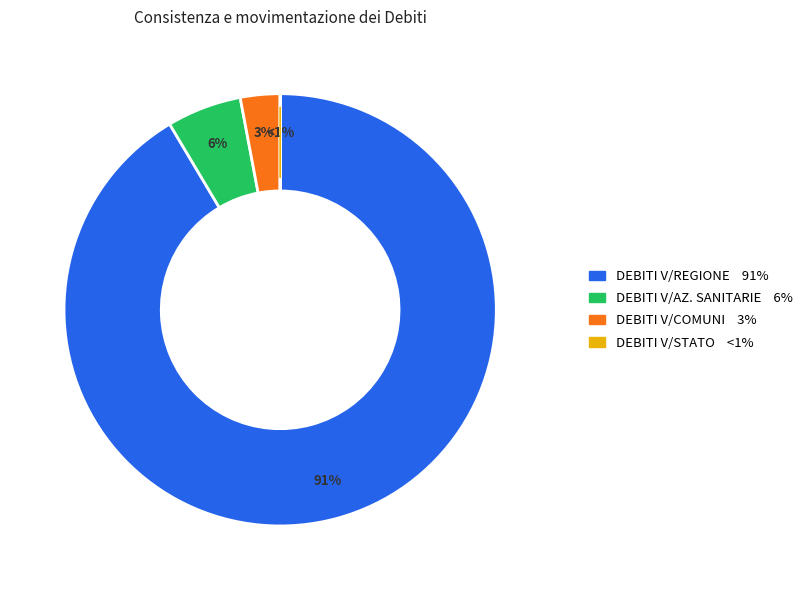

To the nearest percent, what portion does DEBITI V/AZIENDE SANITARIE PUBBLICHE represent?

6%